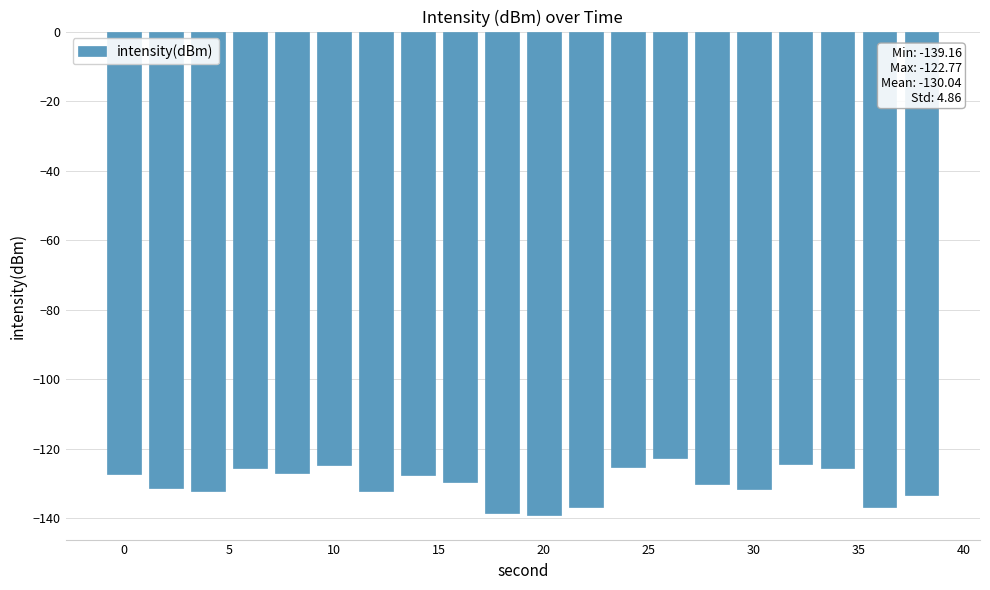

What is the minimum value shown in the chart?

-139.2